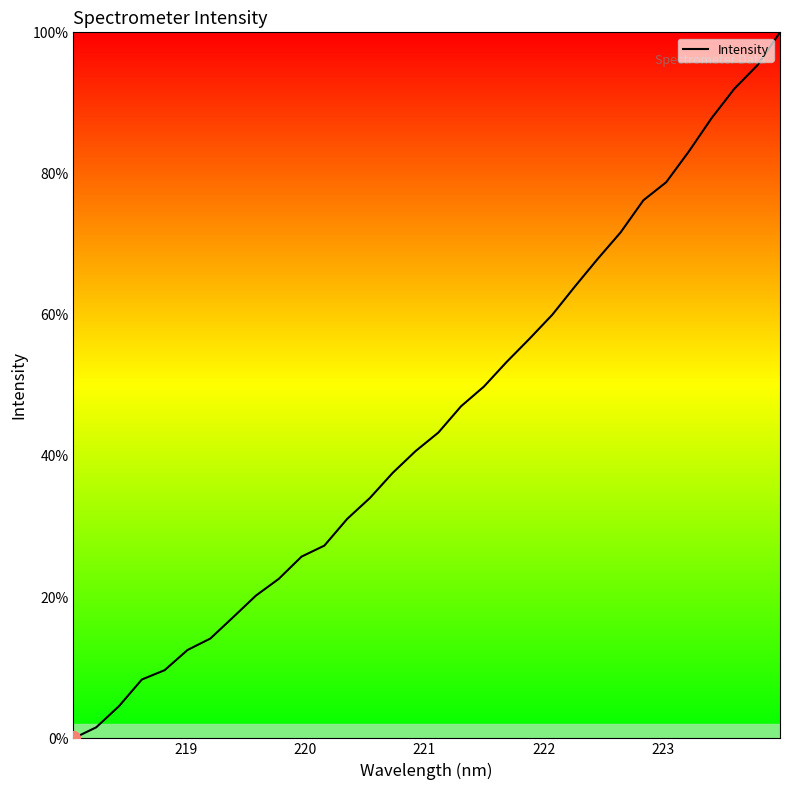

What is the greatest value displayed?

100.0